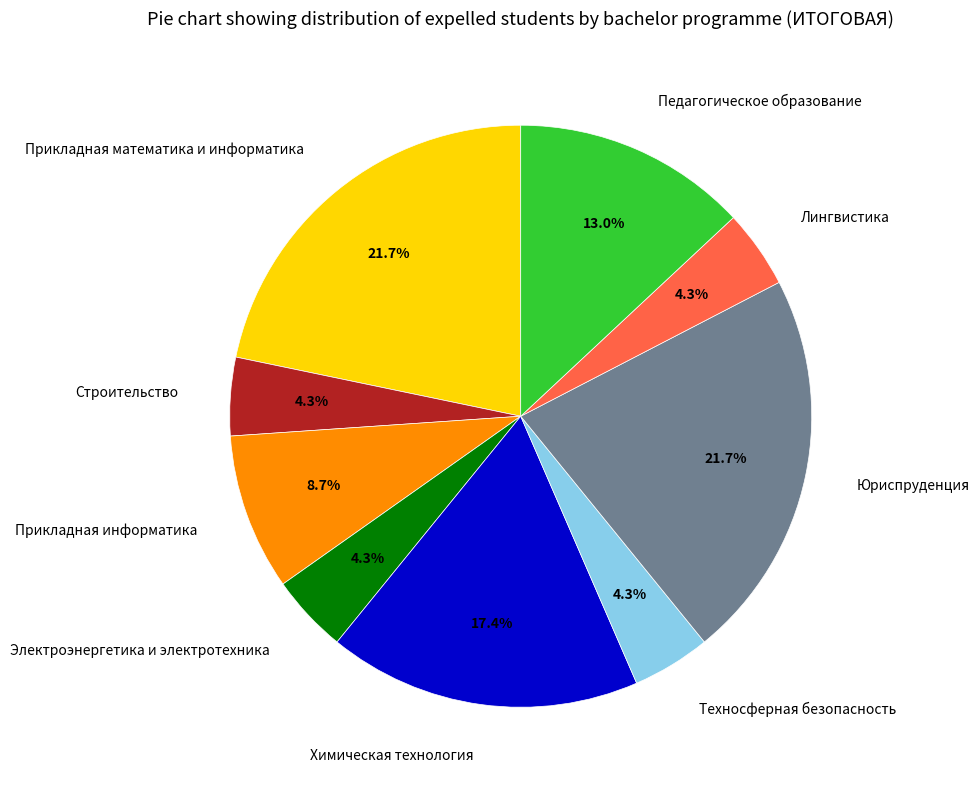

Does Строительство account for over 50% of the chart?

No